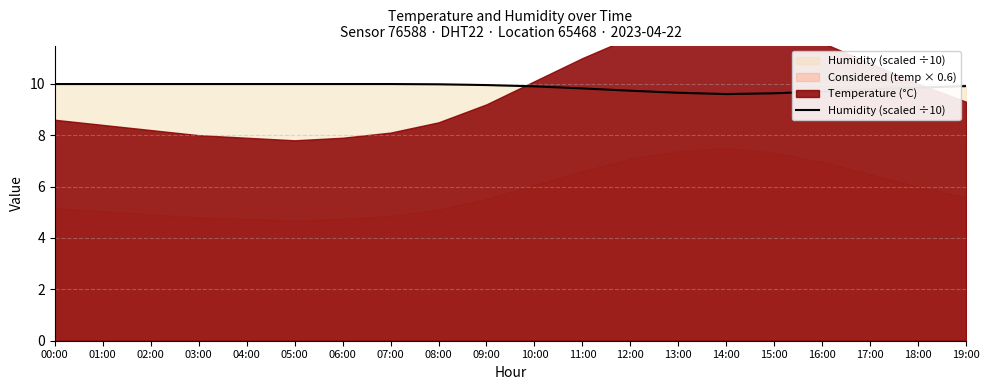

The chart shows a value of 9.6 at 14:00. True or false?

True